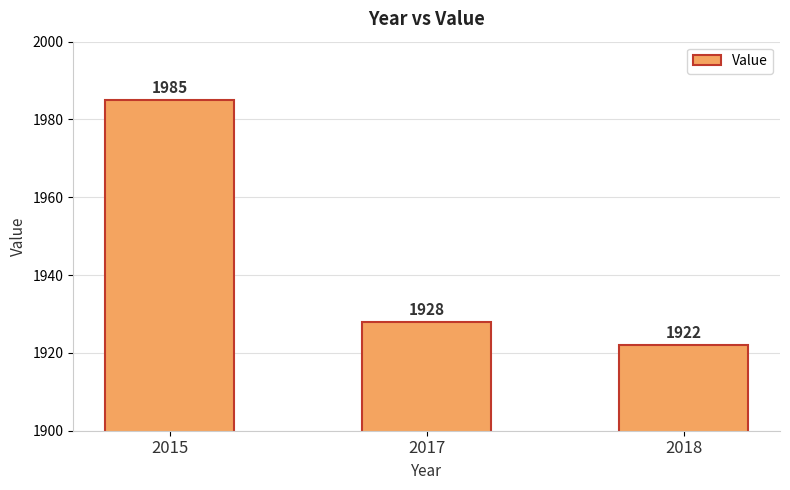

What is the sum of all values?

5835